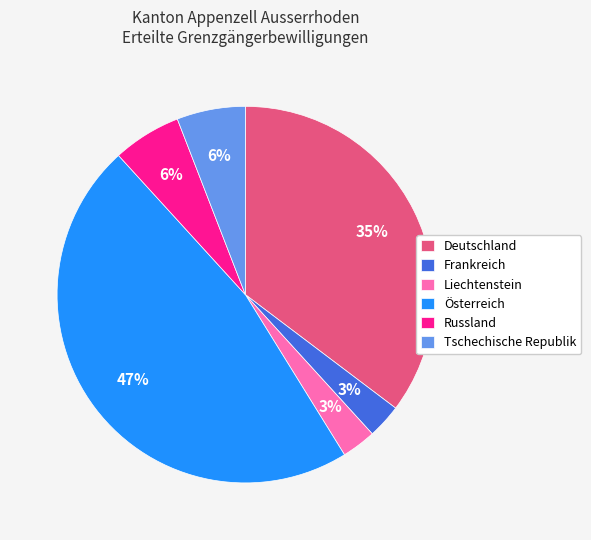

Which slice is the largest?

Österreich